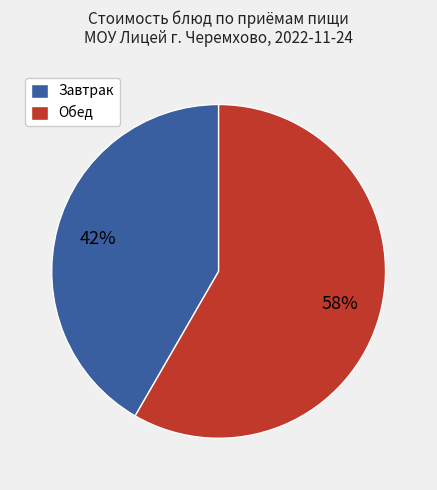

Is the sum of Обед and Завтрак greater than half?

Yes